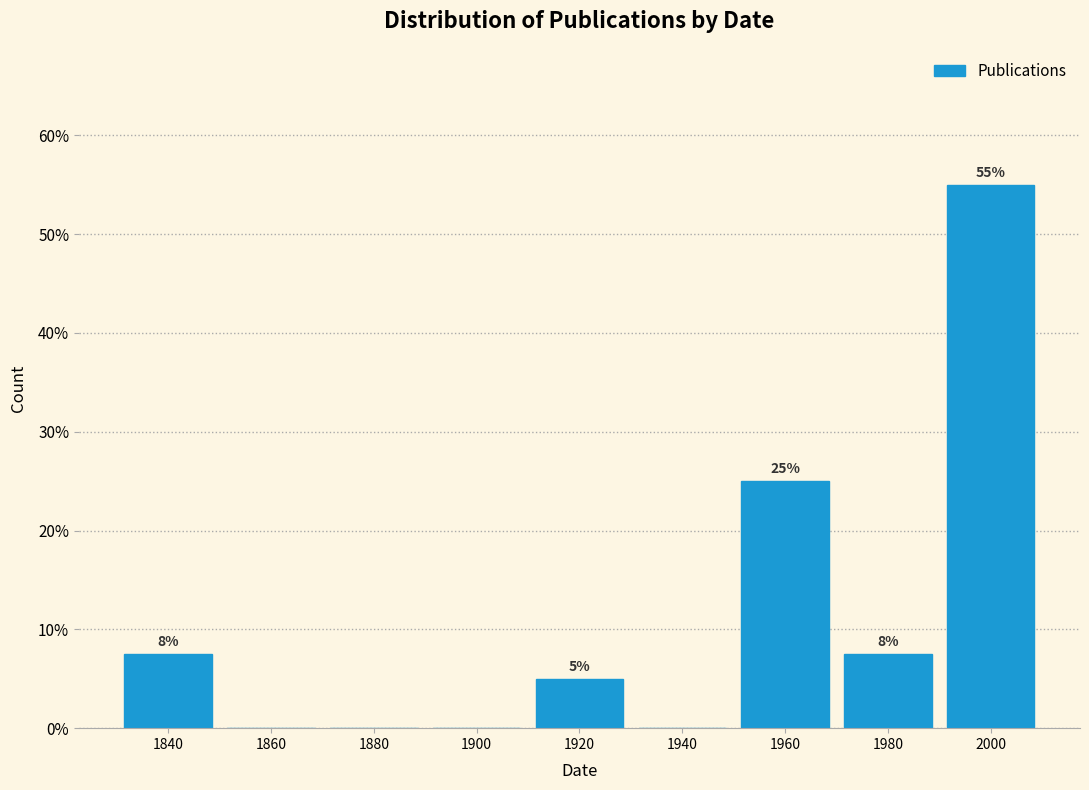

Is it true that the value at 1940 is 31.1?

False